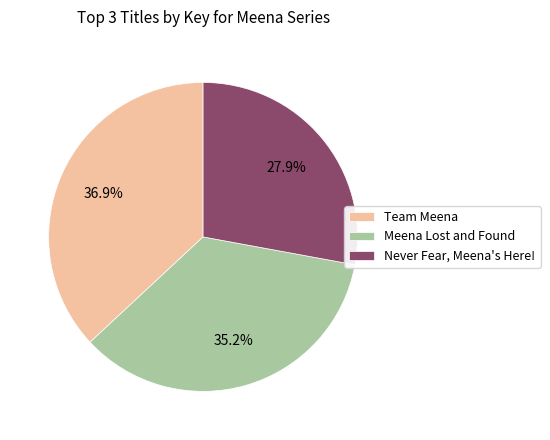

Rank the categories by value from highest to lowest.

Team Meena, Meena Lost and Found, Never Fear, Meena's Here!